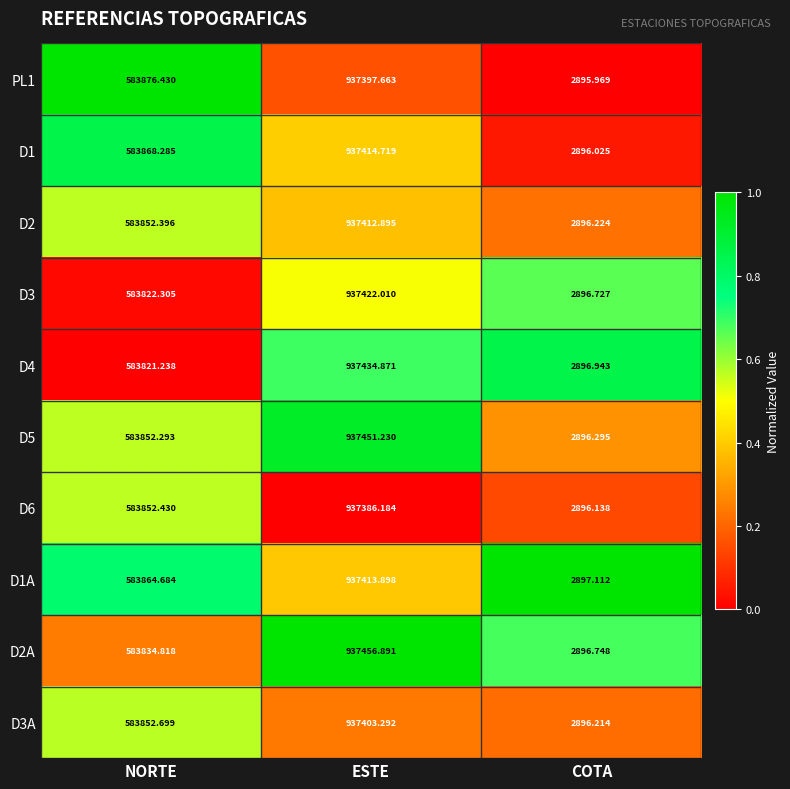

Which series has the largest total across all categories?

D5